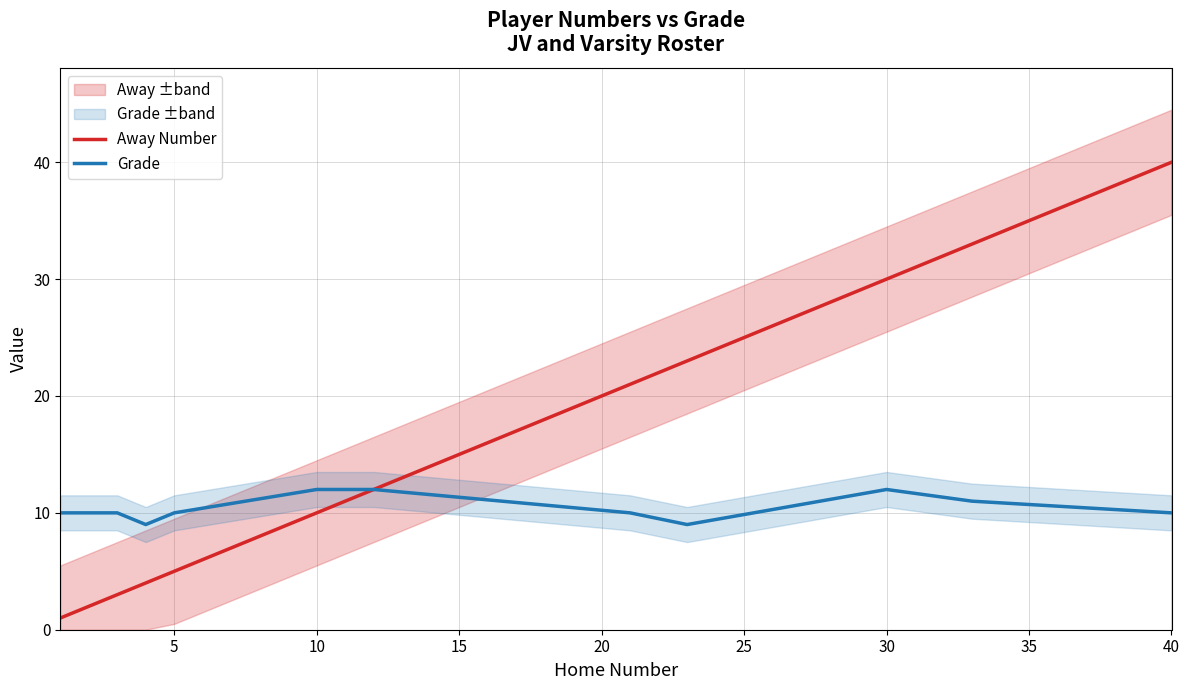

True or false: Grade and Away Number cross at least once.

False